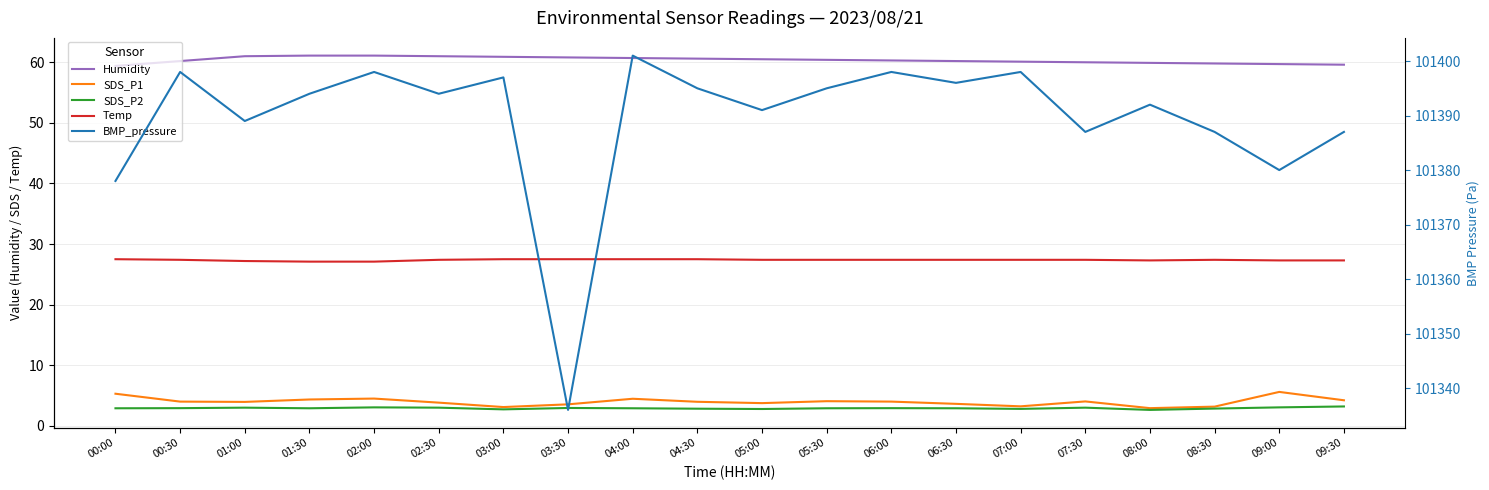

What is the greatest value displayed?

101401.0